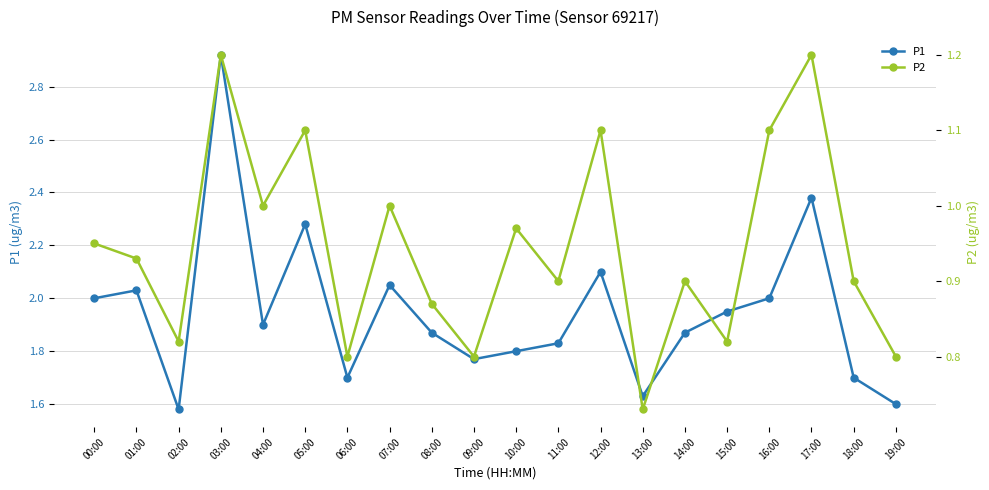

At which category does the chart reach its minimum across all series?

13:00